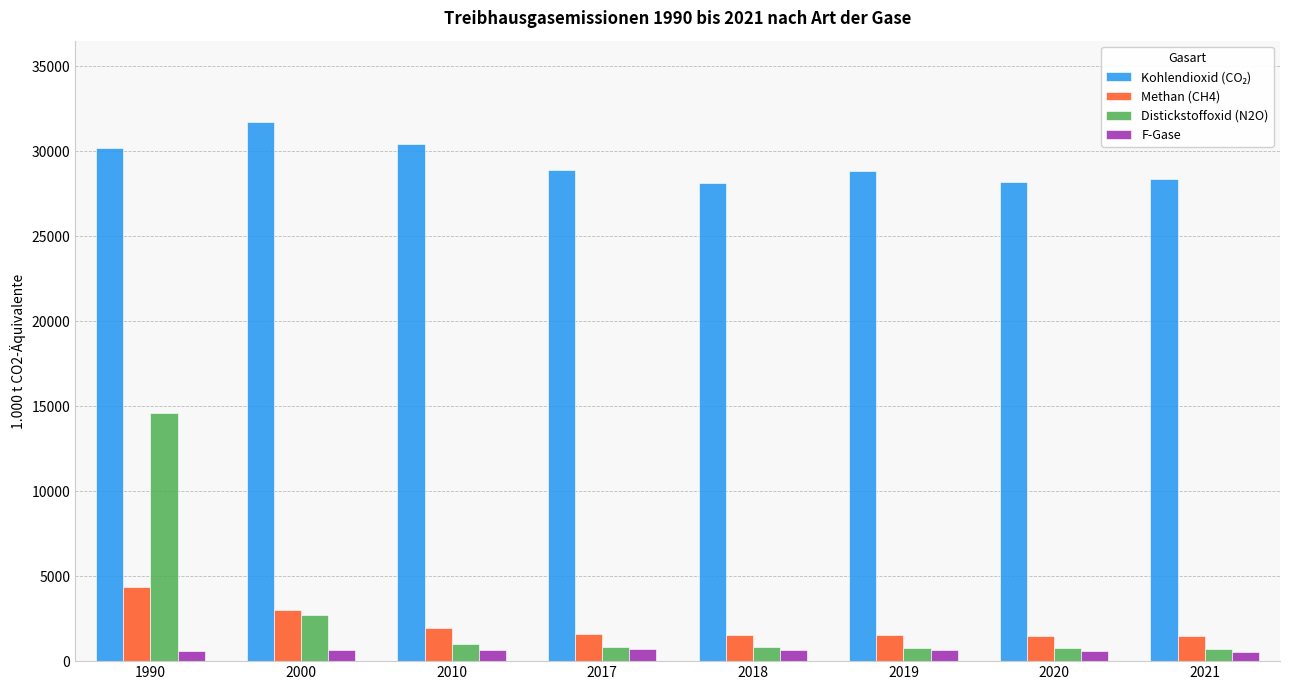

The Methan (CH4) series shows 1615.7 at 2017. True or false?

True